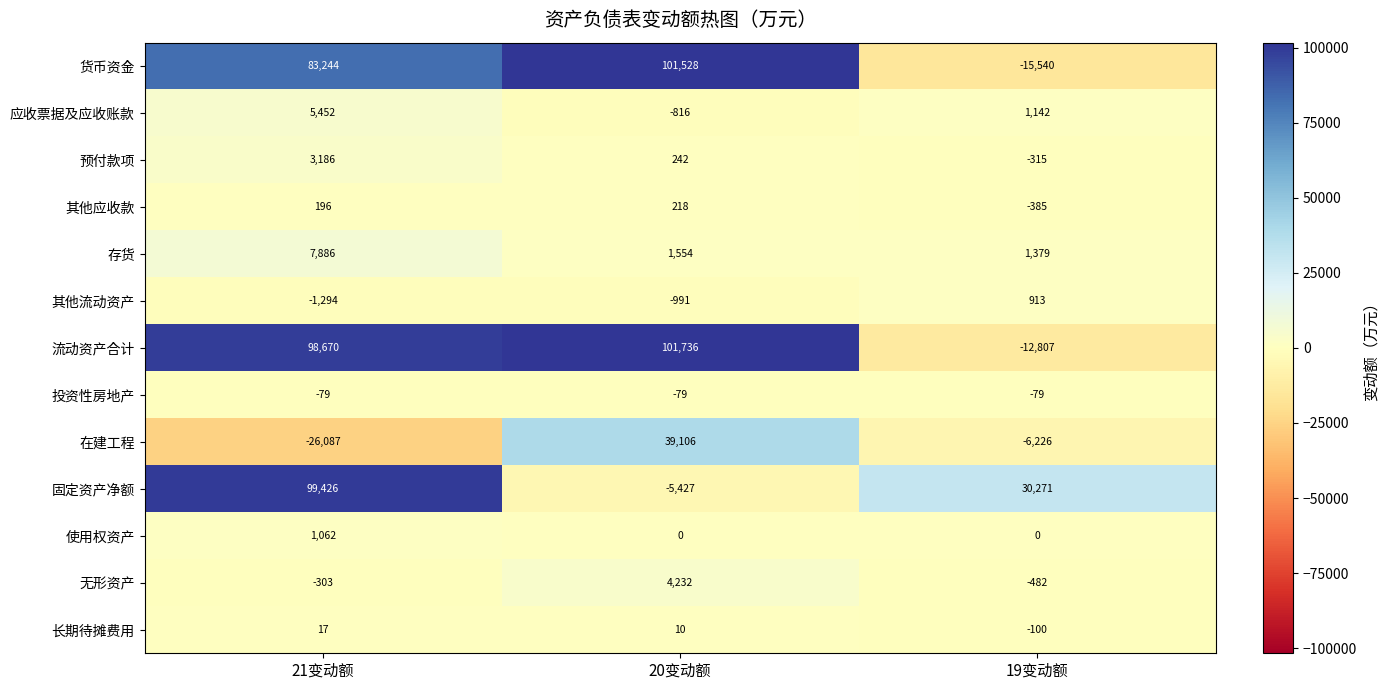

How many values in 在建工程 are above zero?

1